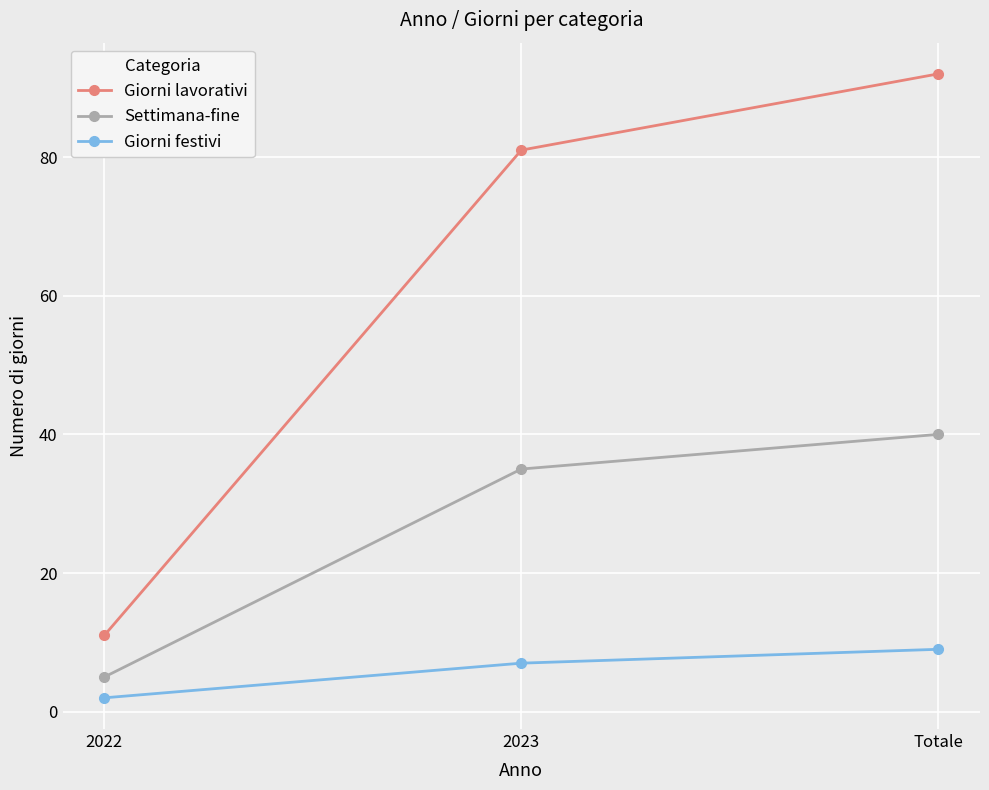

Which series has the widest spread of values?

Giorni lavorativi